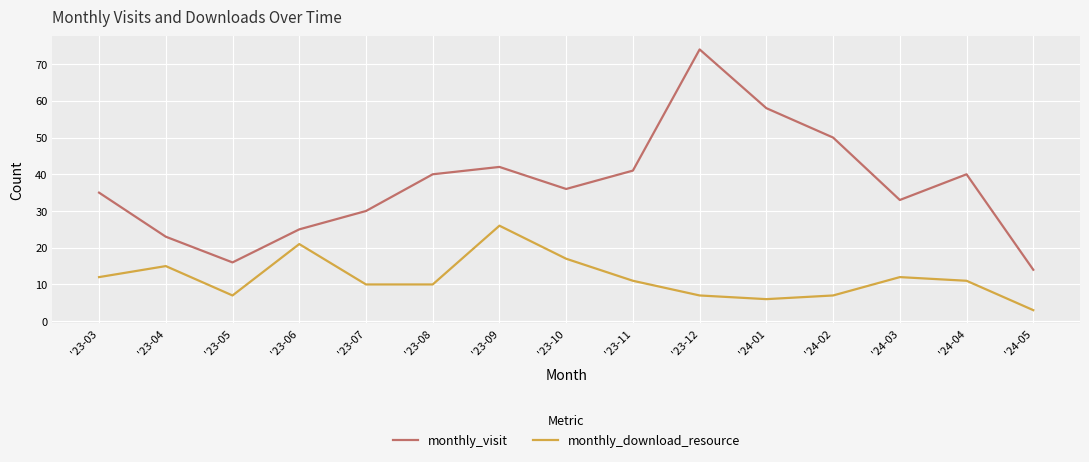

What is the average value of the monthly_download_resource series?

12